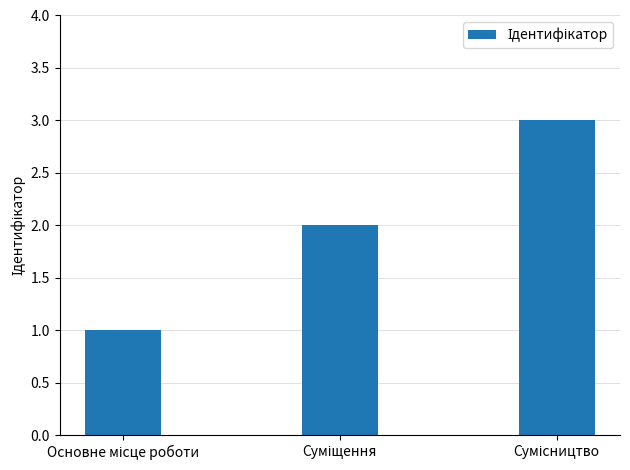

What is the sum of all values?

6